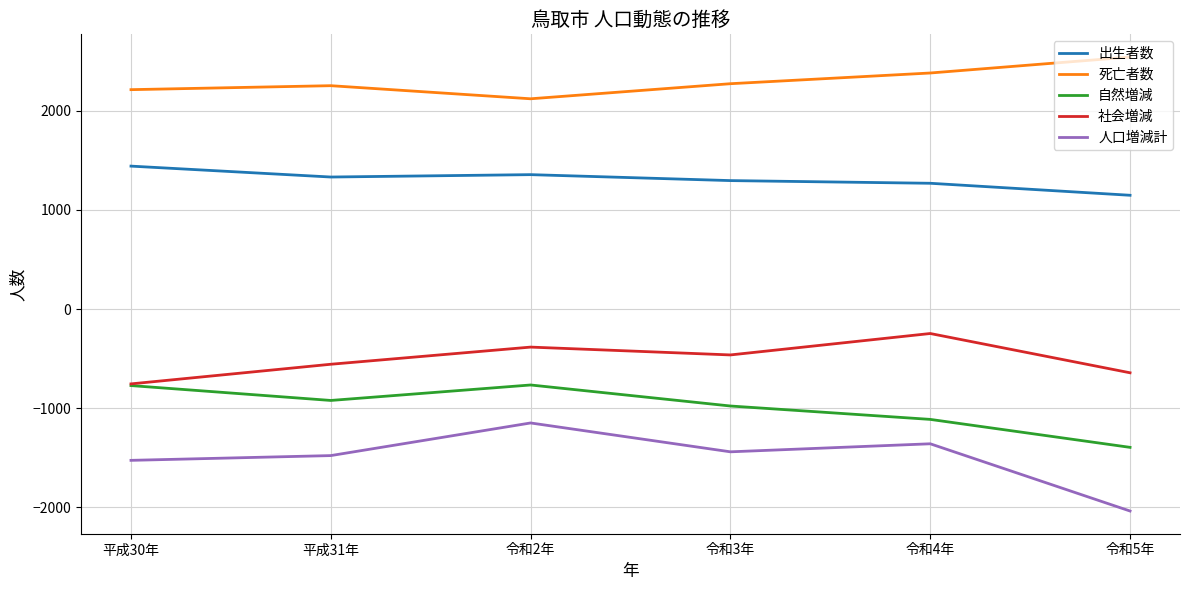

How many lines are shown in the chart?

5